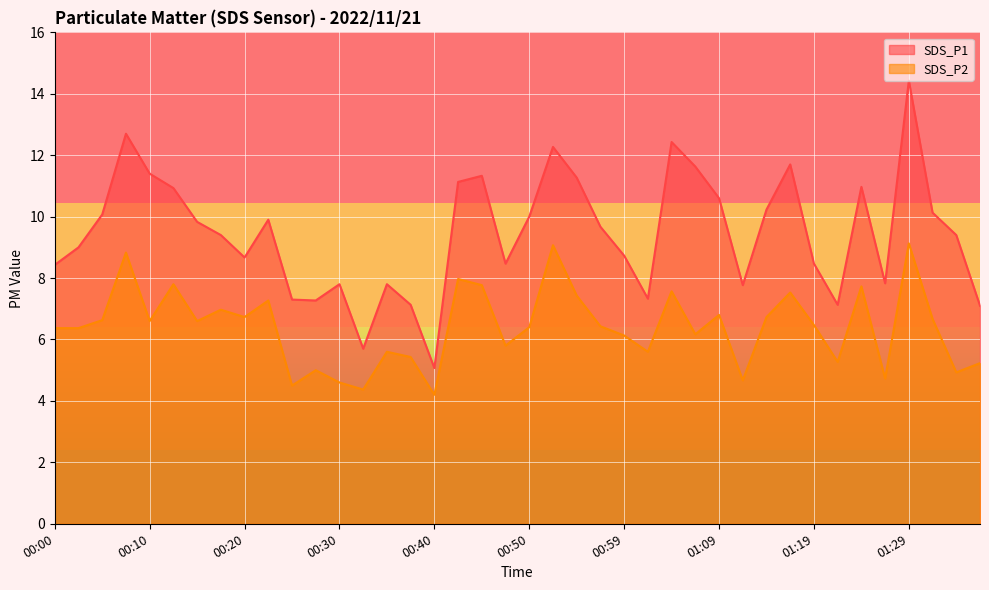

True or false: SDS_P1 and SDS_P2 intersect in this chart.

False